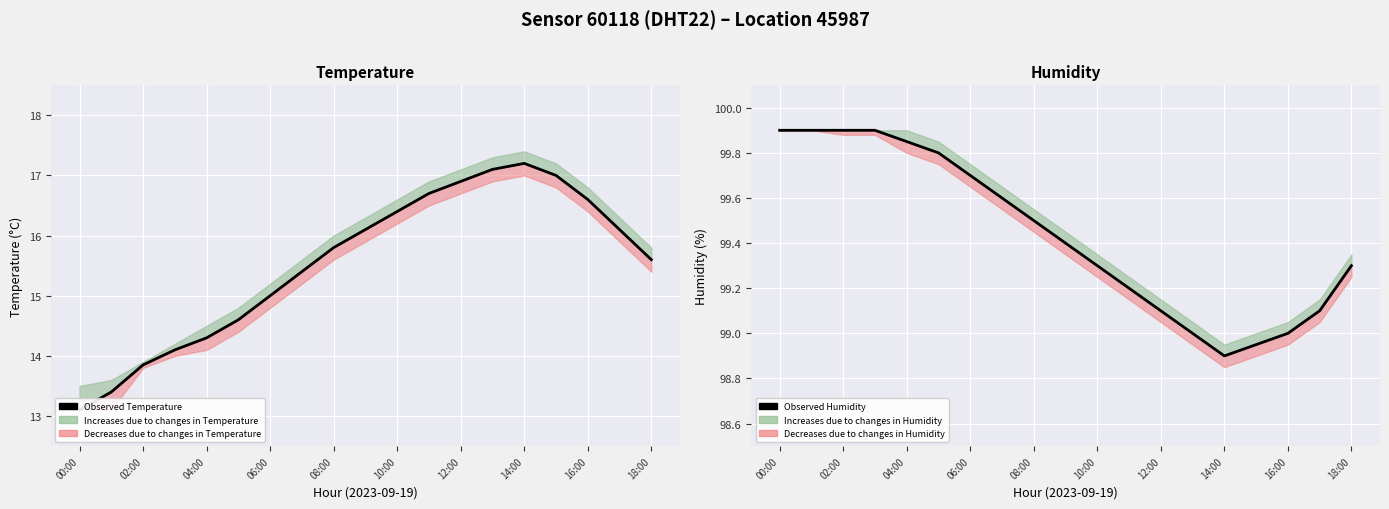

True or false: Observed Humidity and Observed Temperature intersect in this chart.

False